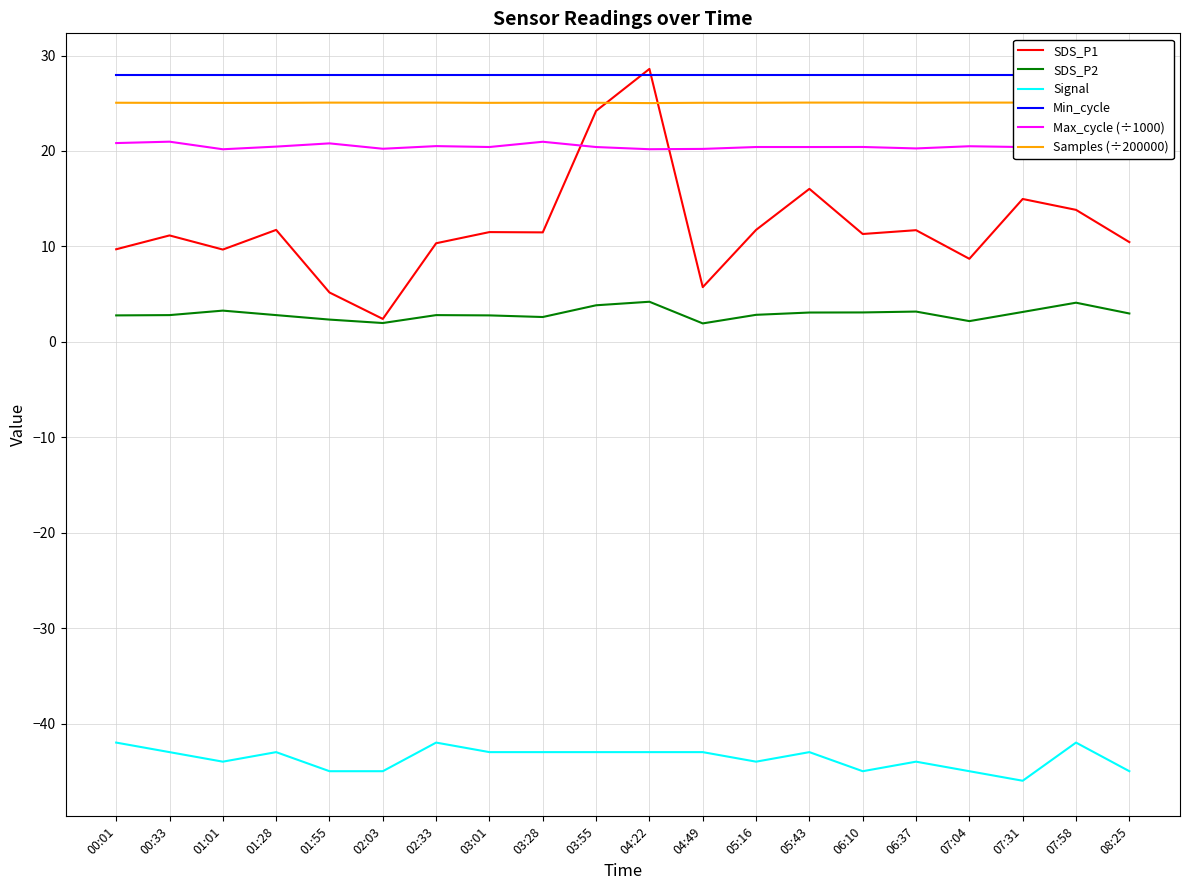

What is the difference between the maximum and minimum values in the SDS_P1 series?

26.2